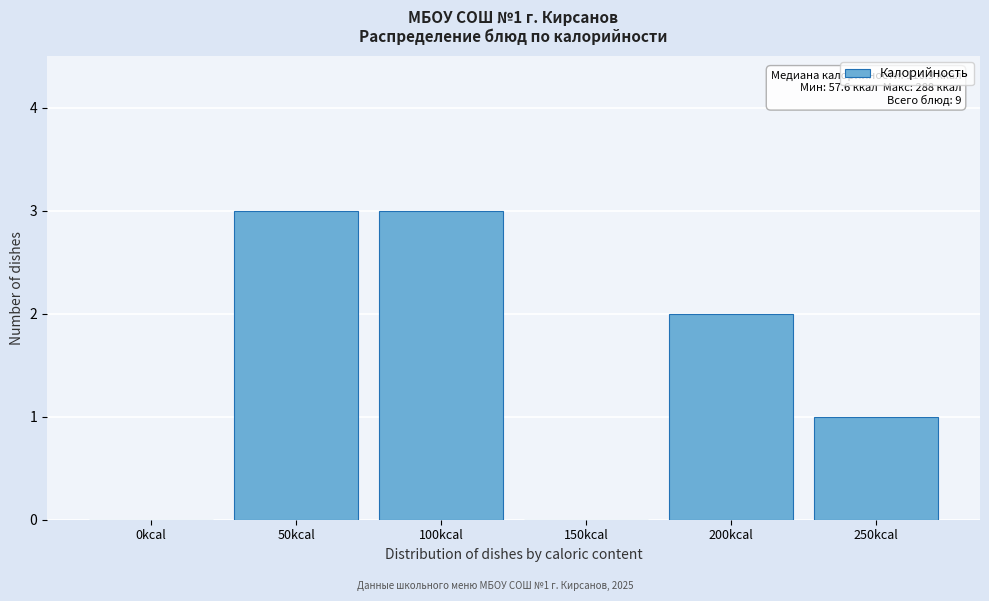

Reading left to right, list all the values displayed in this chart.

0kcal=0	50kcal=3	100kcal=3	150kcal=0	200kcal=2	250kcal=1